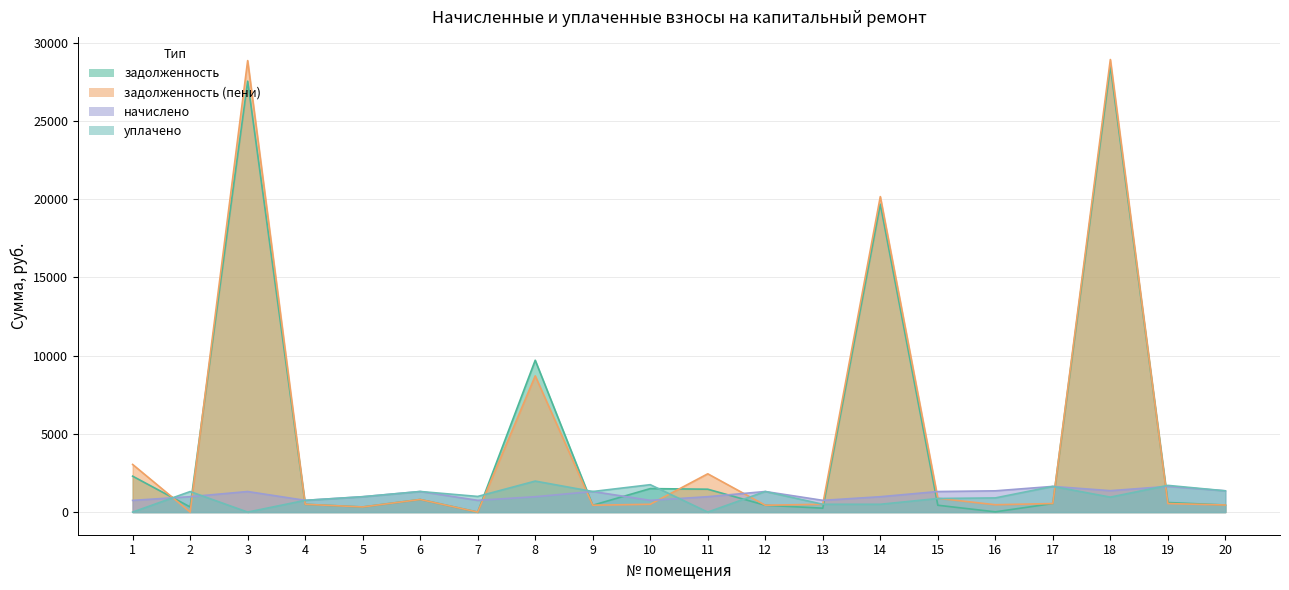

The value of уплачено at 9 is 415.0. True or false?

False